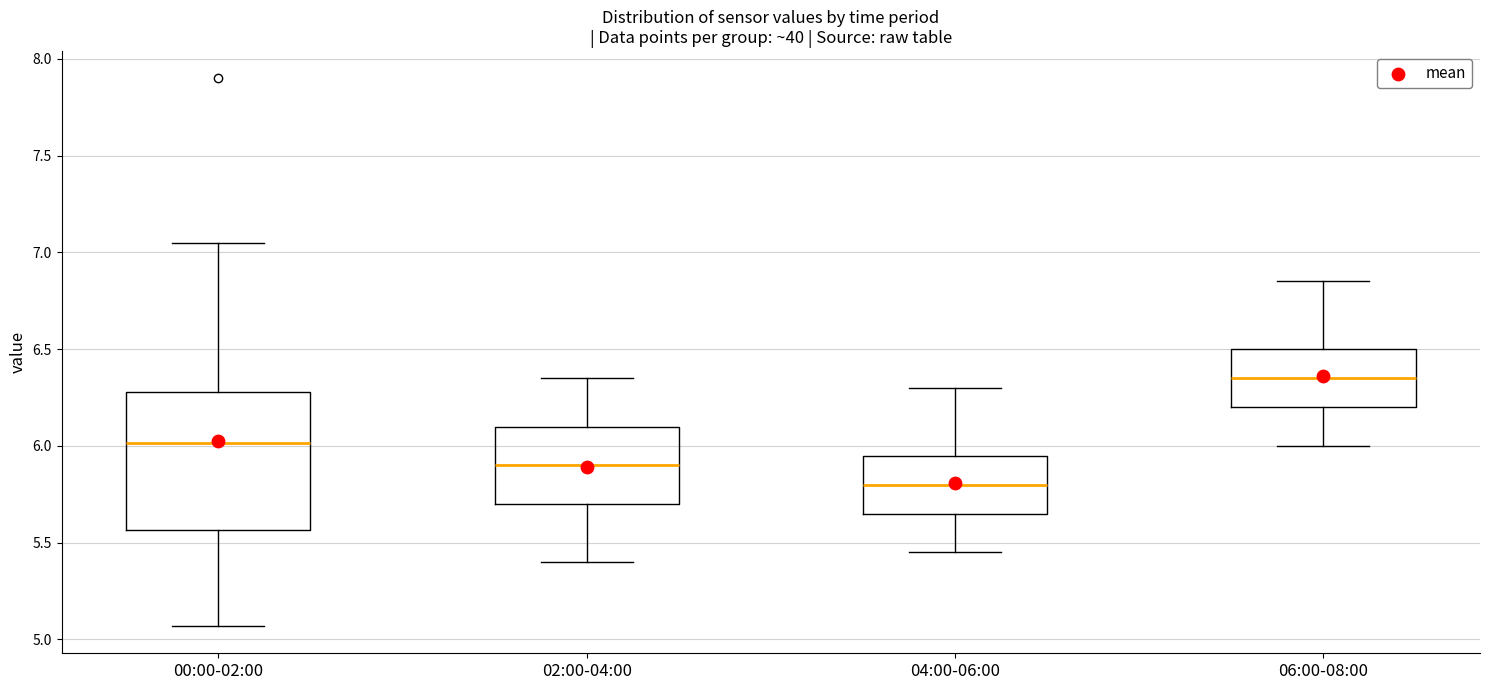

Reading left to right, transcribe this box plot: for each box, give where its median line is, the range the box spans, and where its two whiskers end, as read against the y-axis. The values are not printed on the chart, so give them approximately, as read against the axis.

00:00-02:00: median 6.00, box 5.55 to 6.30, whiskers 5.05 to 7.05
02:00-04:00: median 5.90, box 5.70 to 6.10, whiskers 5.40 to 6.35
04:00-06:00: median 5.80, box 5.65 to 5.95, whiskers 5.45 to 6.30
06:00-08:00: median 6.35, box 6.20 to 6.50, whiskers 6.00 to 6.85